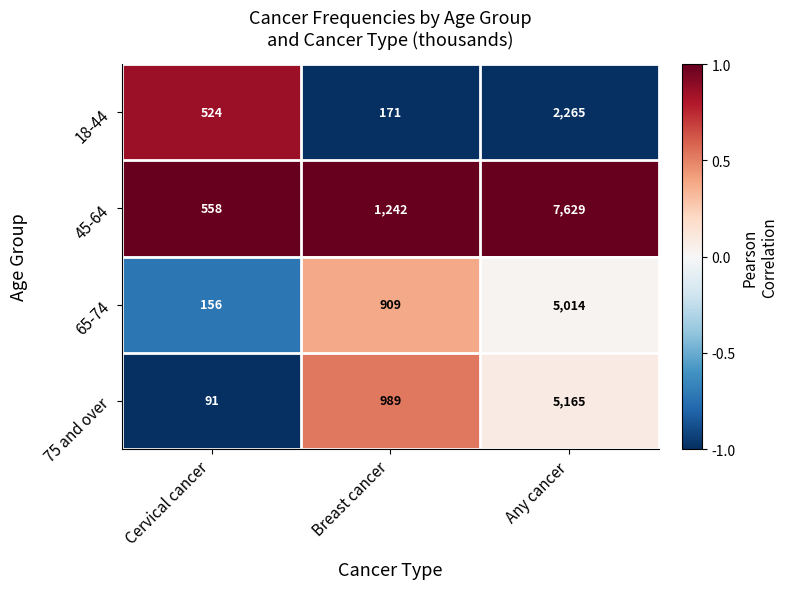

What value does the 75 and over series have at Breast cancer, to the nearest 100?

1000